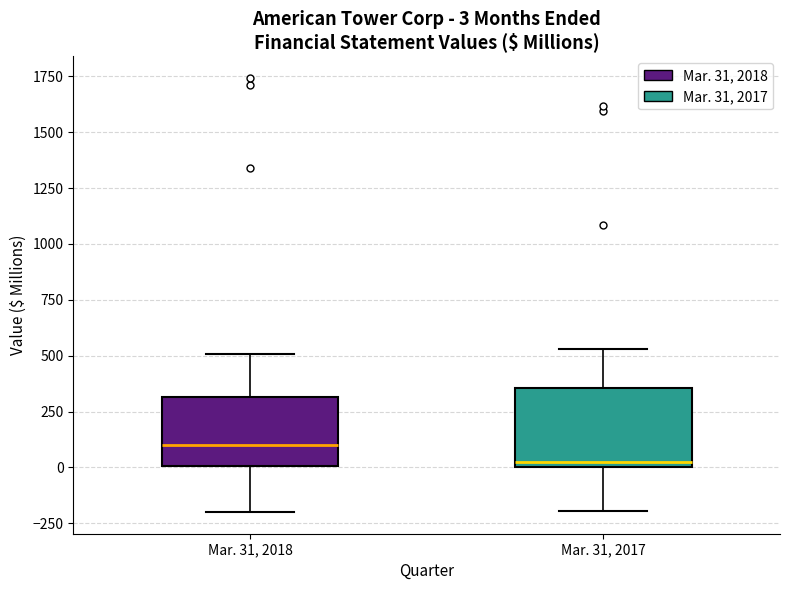

Which box has the highest median line?

Mar. 31, 2018